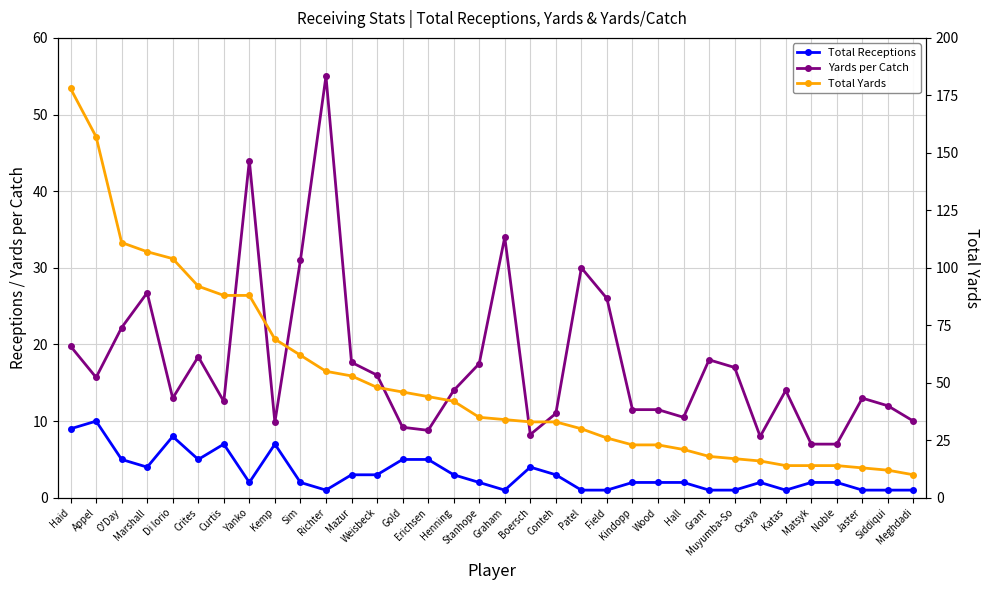

What is the maximum value shown in the chart?

178.0